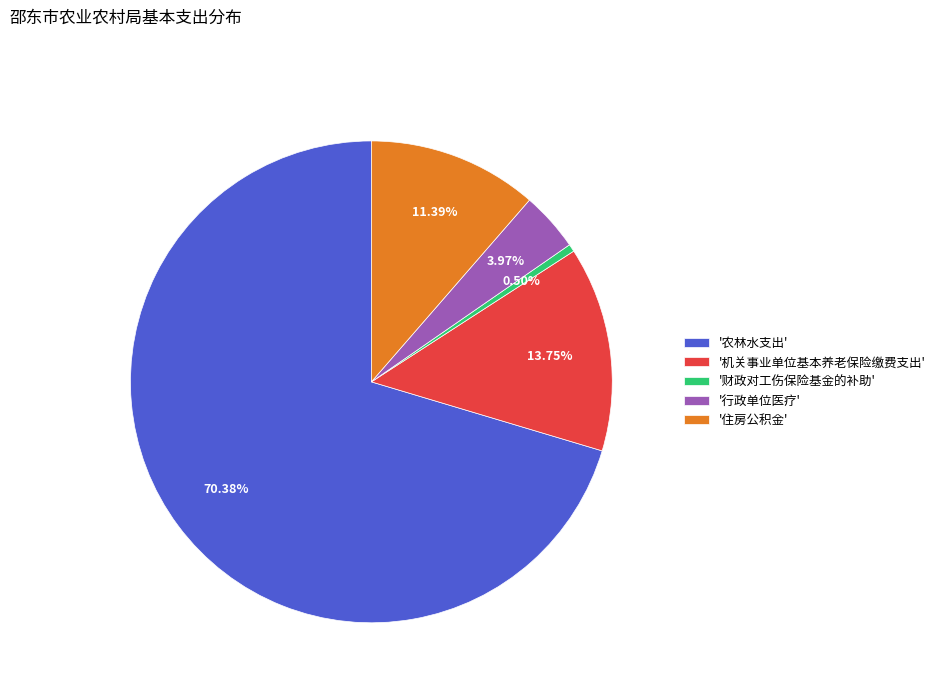

Rank the categories by value from highest to lowest.

'农林水支出', '机关事业单位基本养老保险缴费支出', '住房公积金', '行政单位医疗', '财政对工伤保险基金的补助'